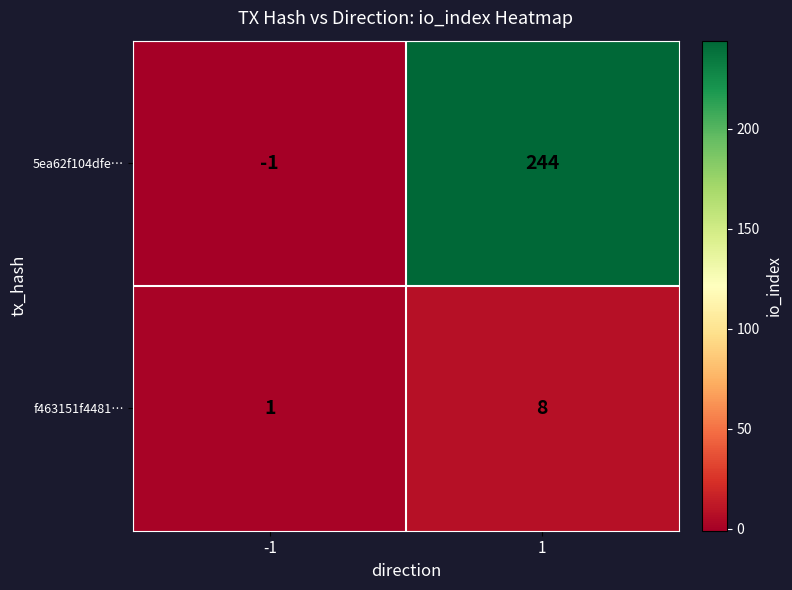

Is the value of 5ea62f104dfe… at -1 greater than the value of f463151f4481… at -1?

No